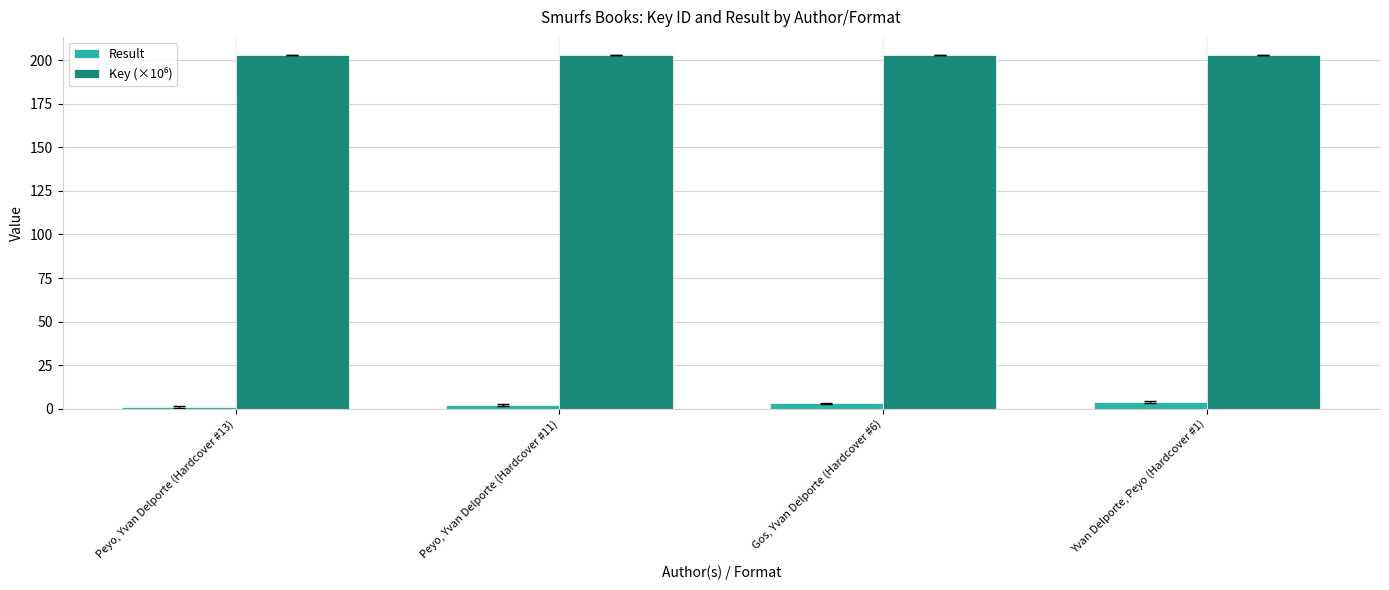

At how many categories does at least one series exceed 10?

4